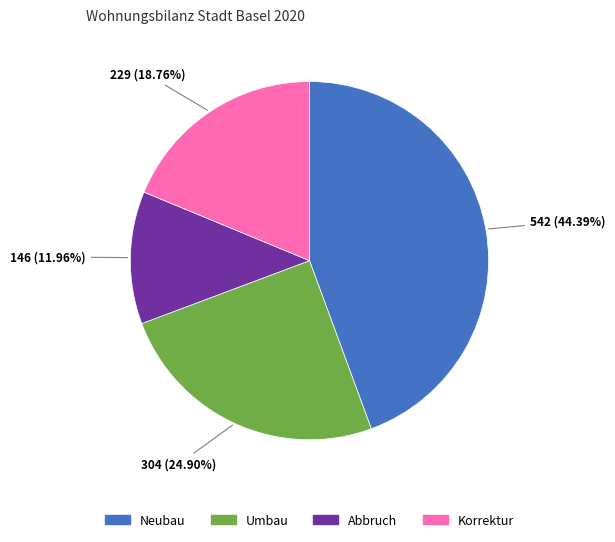

Is the sum of Neubau and Umbau greater than half?

Yes